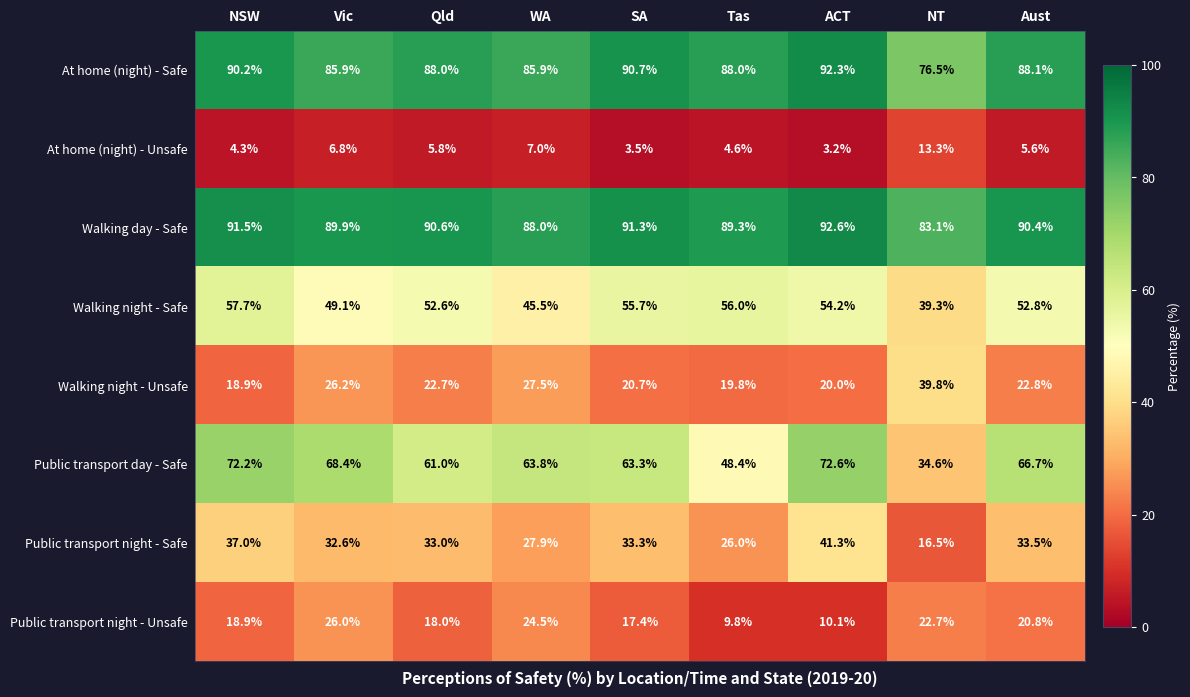

Read the At home (night) - Unsafe value at WA.

7.0